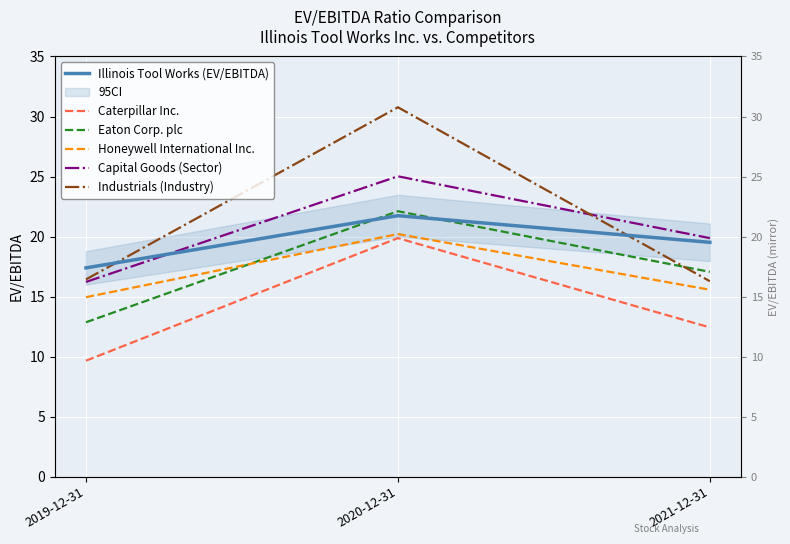

At which category does the chart reach its minimum across all series?

2019-12-31